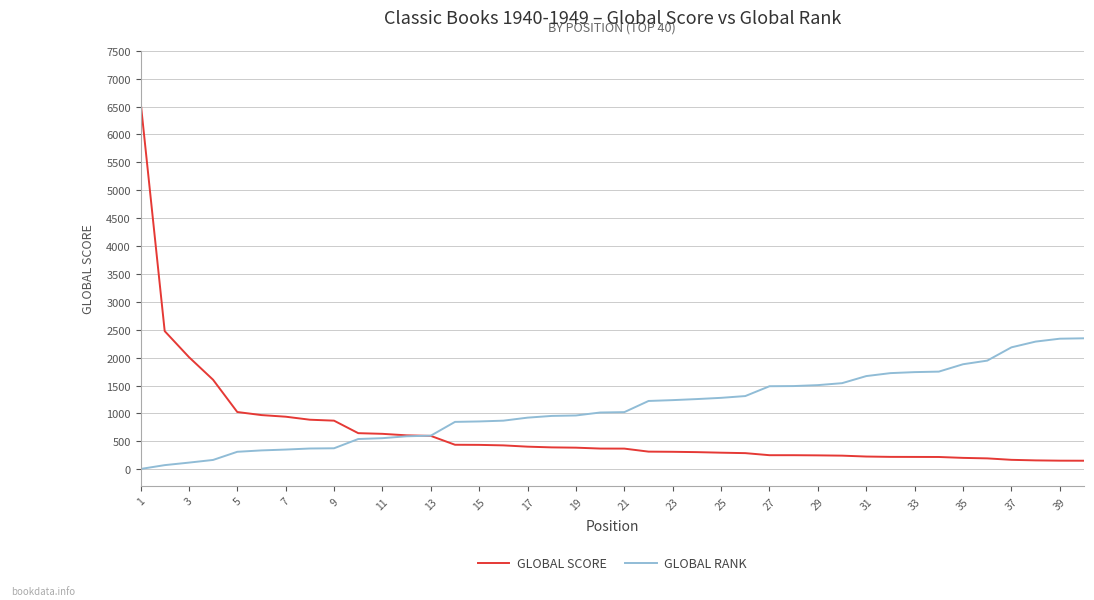

How many lines are shown in the chart?

2